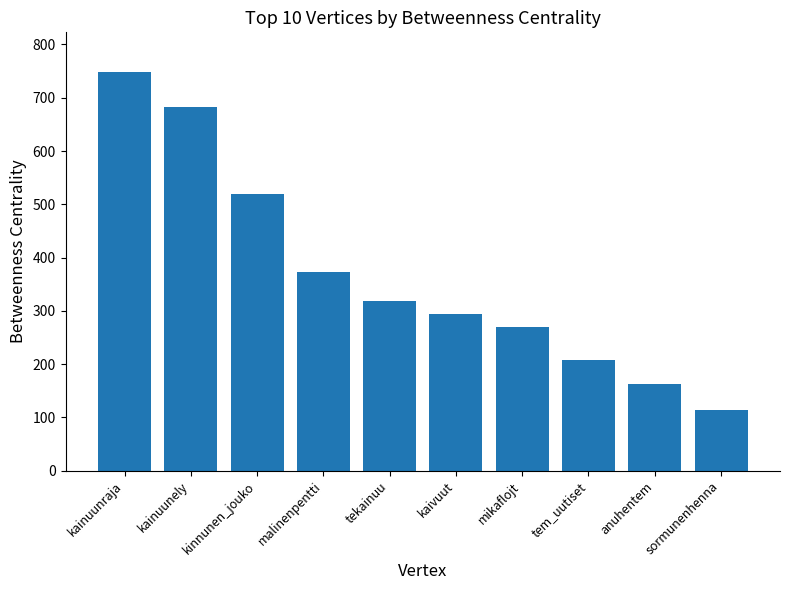

True or false: the data shows 167.4 at sormunenhenna.

False